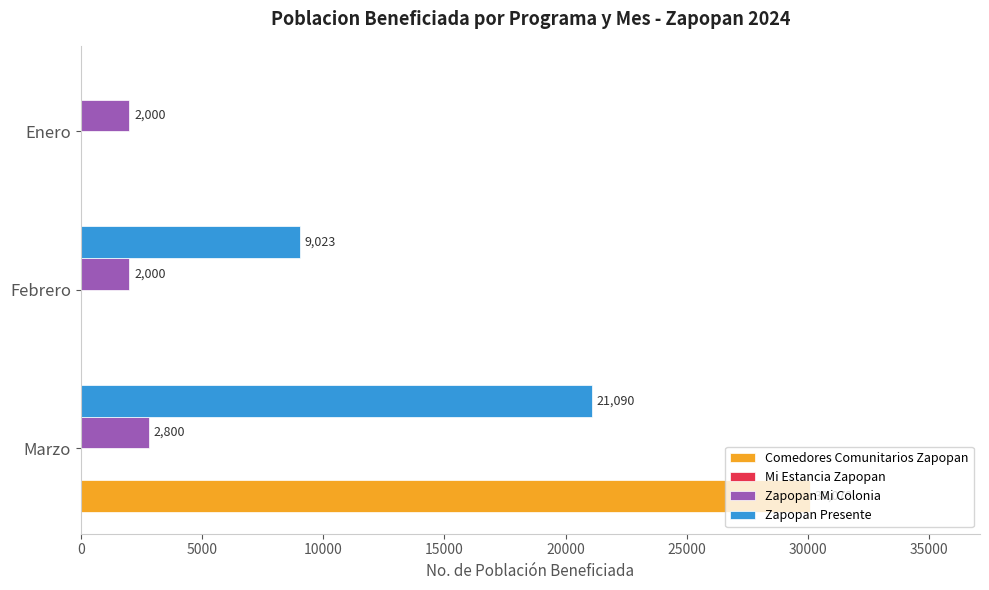

What is the highest value of the Comedores Comunitarios Zapopan series?

30073